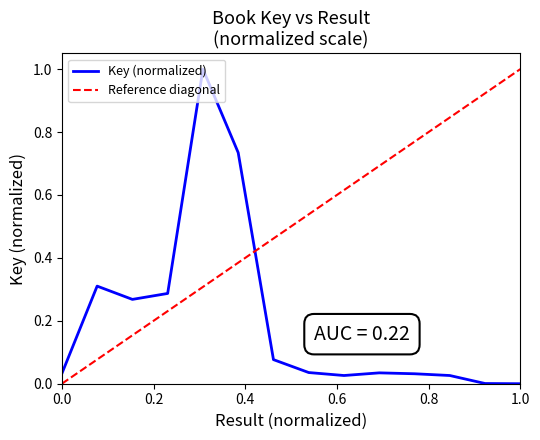

What is the maximum value for Key (normalized)?

1.0